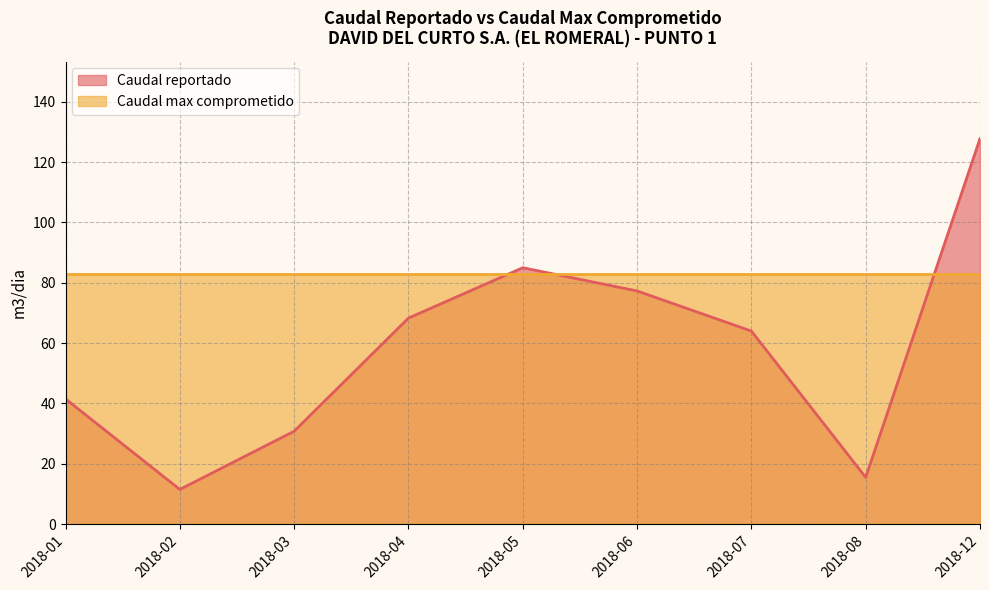

Rank the categories by value from lowest to highest.

2018-02, 2018-08, 2018-03, 2018-01, 2018-07, 2018-04, 2018-06, 2018-05, 2018-12